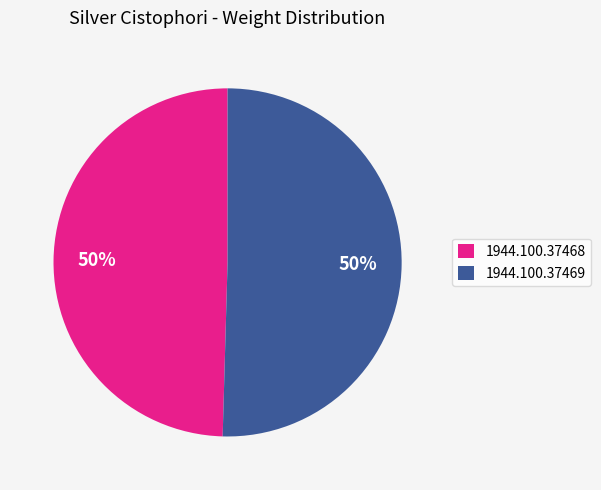

Combined, do 1944.100.37468 and 1944.100.37469 account for over 50%?

Yes